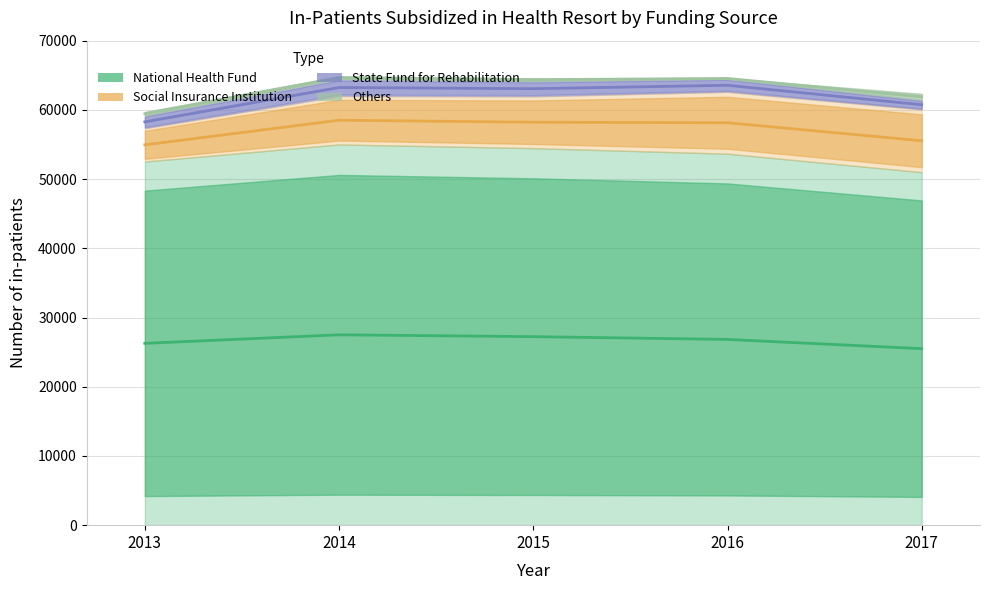

Reading left to right, list all the values displayed in this chart.

National Health Fund: 2013=26269.5	2014=27503.5	2015=27236.5	2016=26835.0	2017=25499.5
Social Insurance Institution: 2013=54949.0	2014=58506.5	2015=58217.0	2016=58139.5	2017=55537.5
State Fund for Rehabilitation: 2013=58268.5	2014=63230.0	2015=63060.0	2016=63554.5	2017=60739.0
Others: 2013=59448.0	2014=64658.0	2015=64366.0	2016=64542.0	2017=61876.5